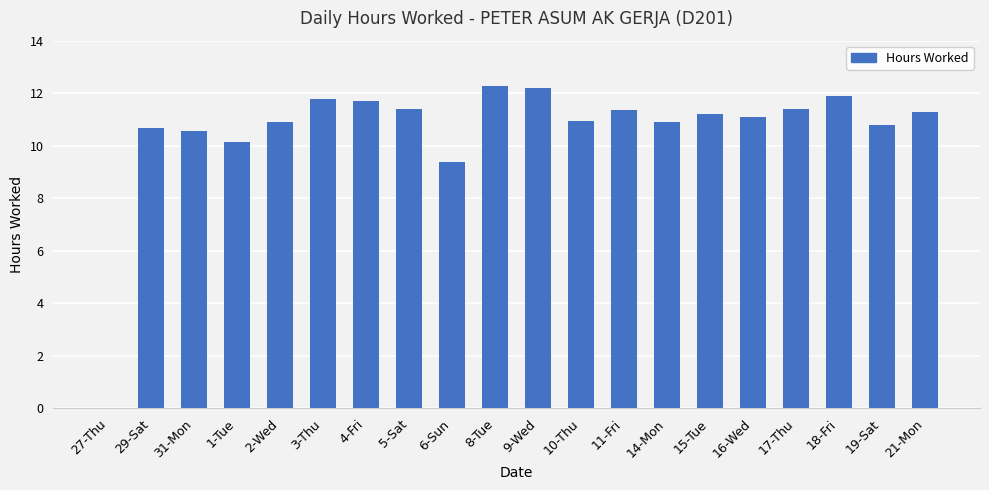

What is the ratio of the value at 9-Wed to the value at 11-Fri?

1.1